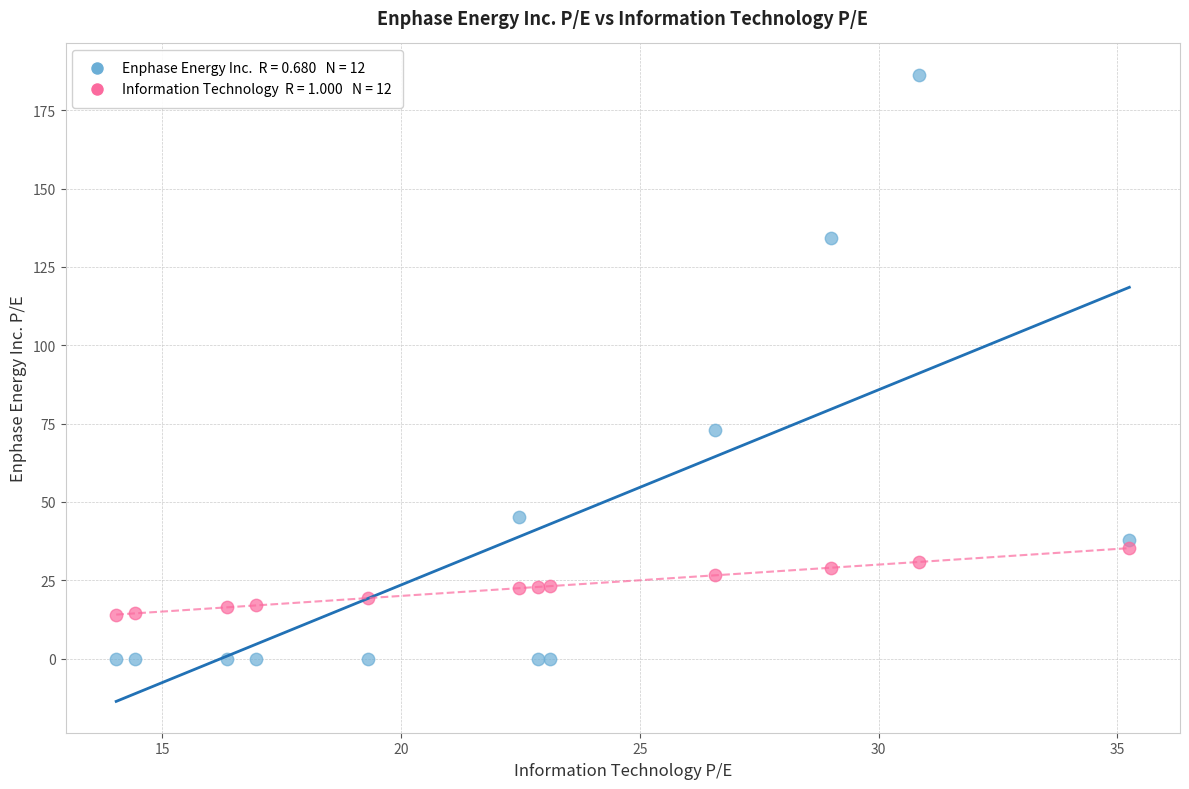

Across all series, what Y value is closest to 93?

73.0